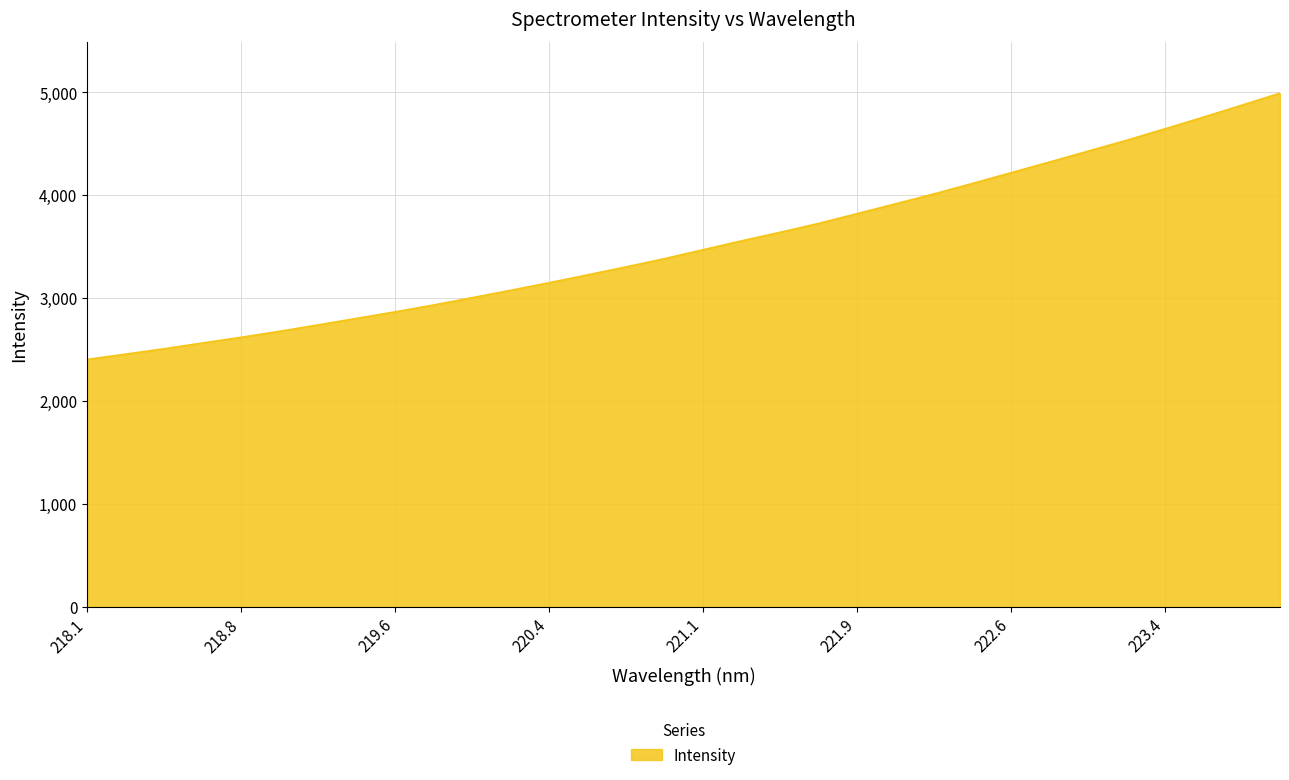

What is the maximum value shown in the chart?

4990.1